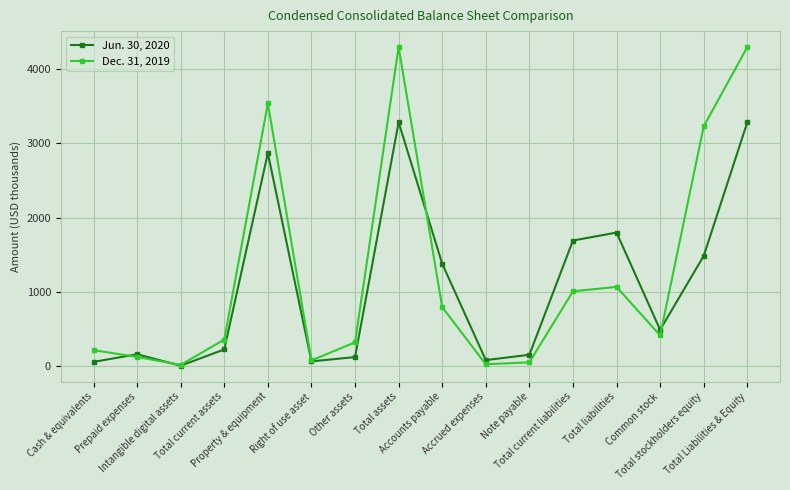

Which series has the widest spread of values?

Dec. 31, 2019